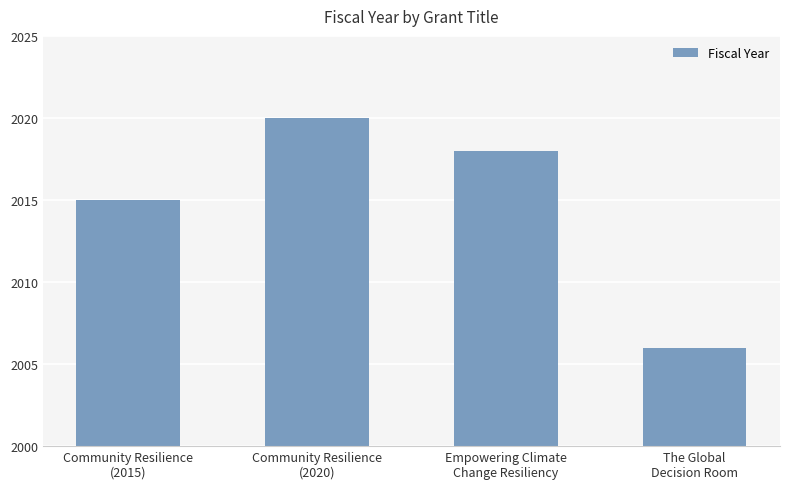

How many data points does each series have?

4